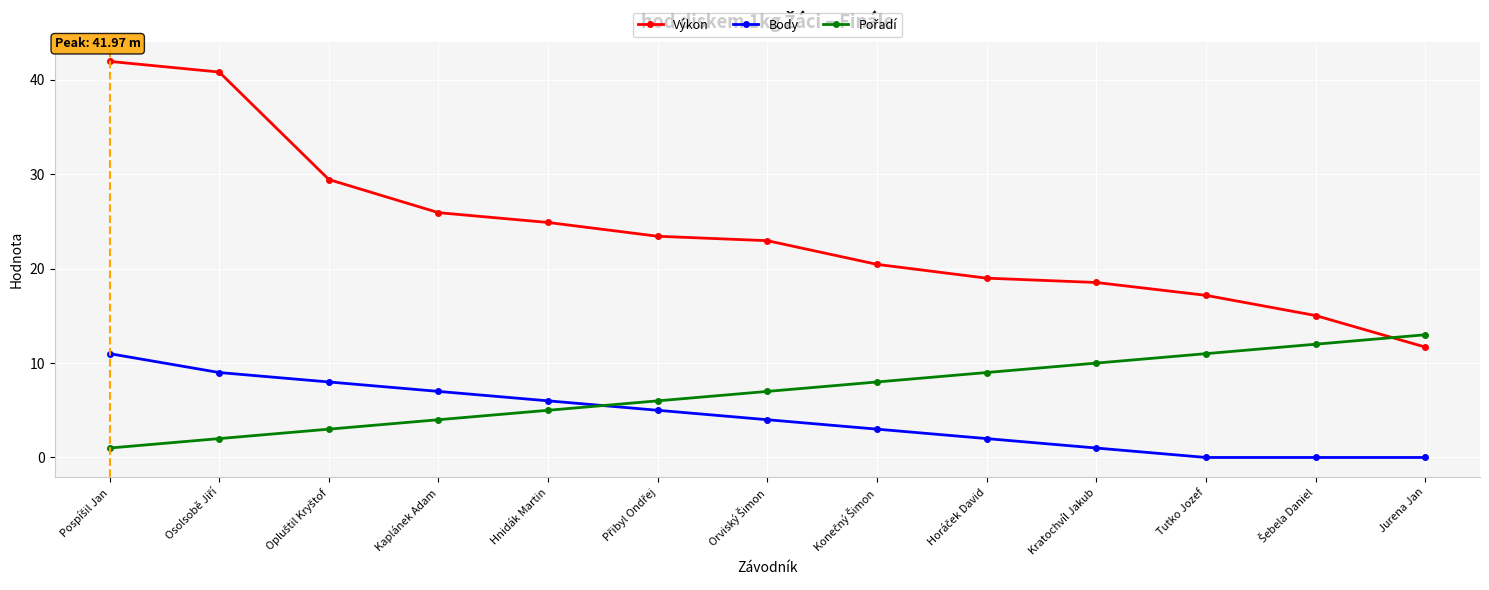

The Body series shows 0.0 at Tutko Jozef. True or false?

True